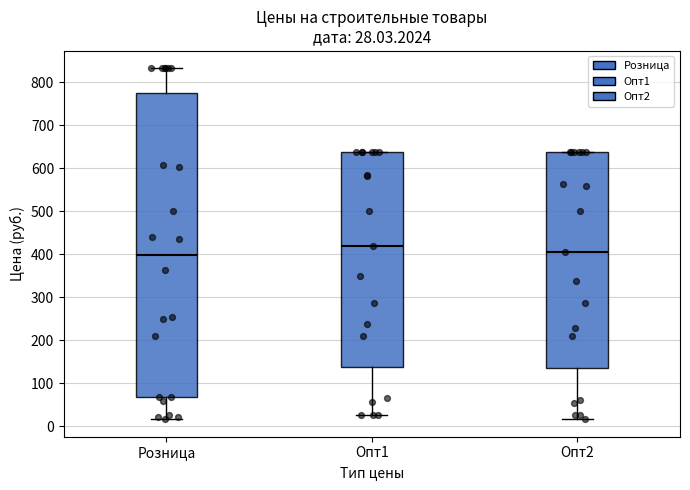

Which box is the tallest, from its lower edge to its upper edge?

Розница